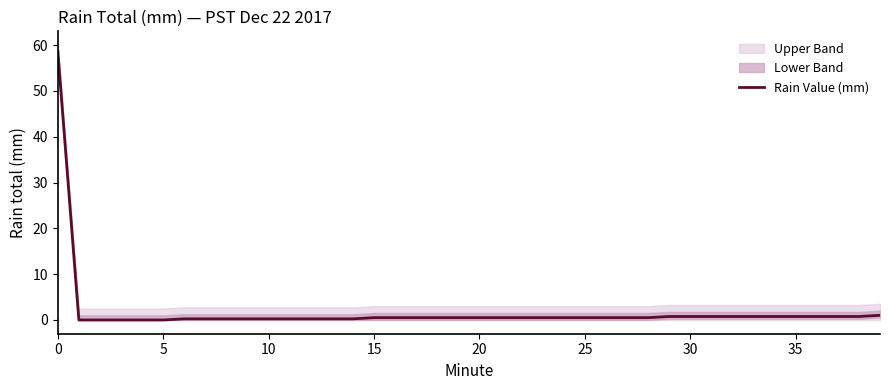

What is the greatest value displayed?

58.7